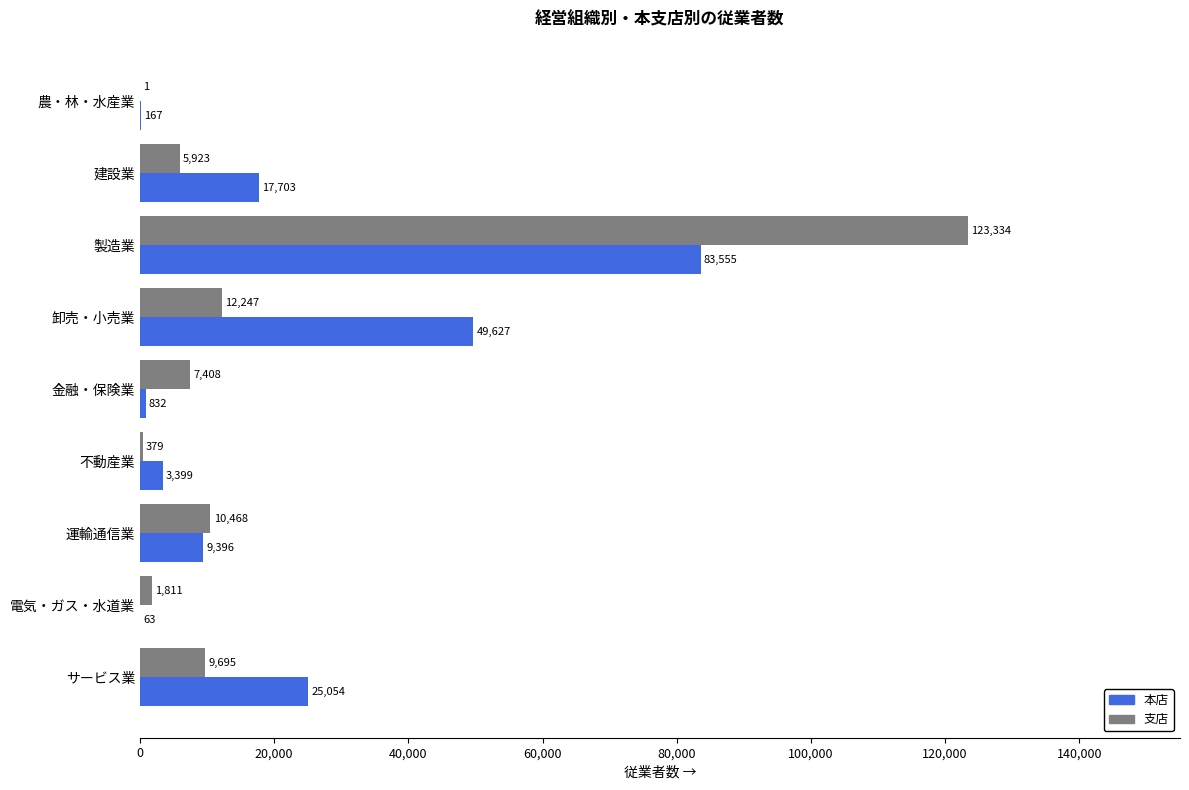

Is it true that 本店 equals 57885 at 製造業?

False